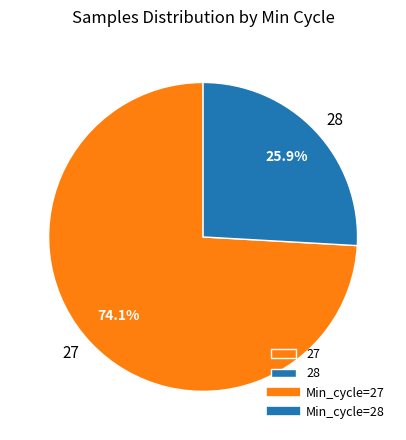

Approximately how many times larger is the value at 27 compared to 28?

2.9